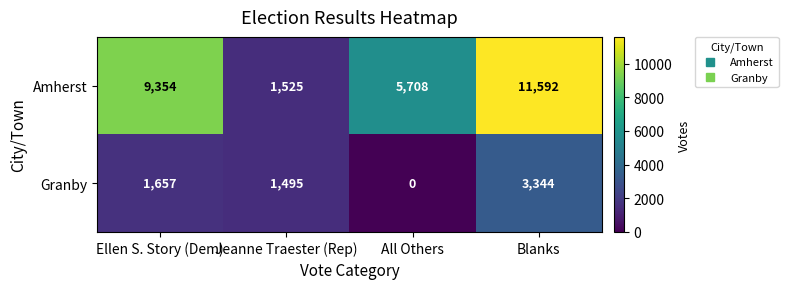

How many Amherst values are between 5708 and 11592?

3